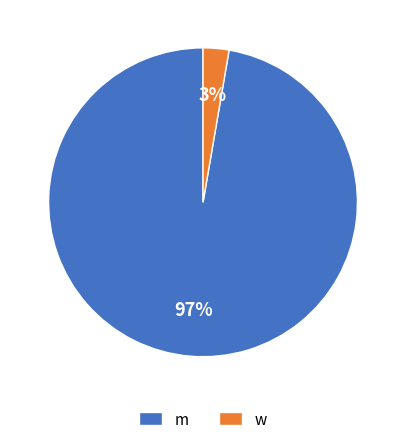

Is it true that w is 3% of the pie?

True